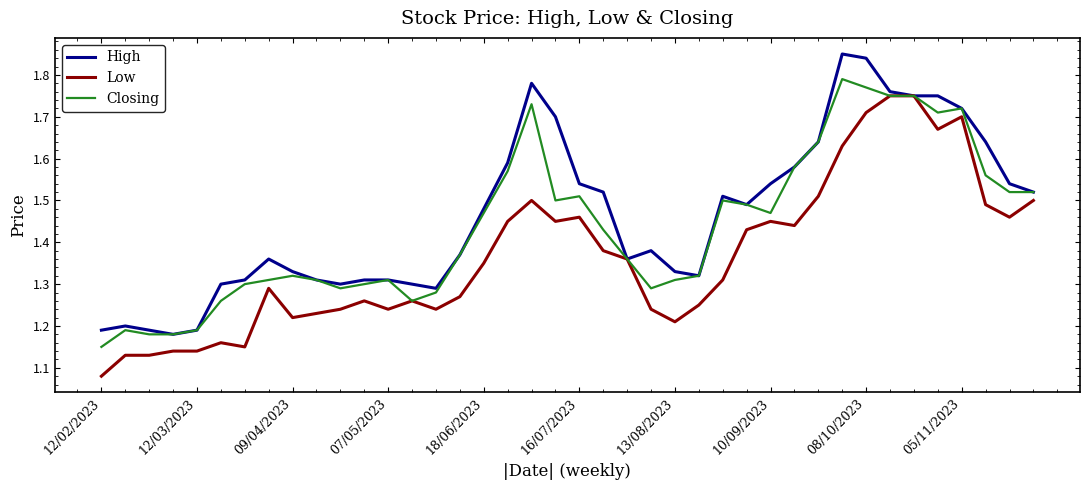

Which series has the largest total across all categories?

High